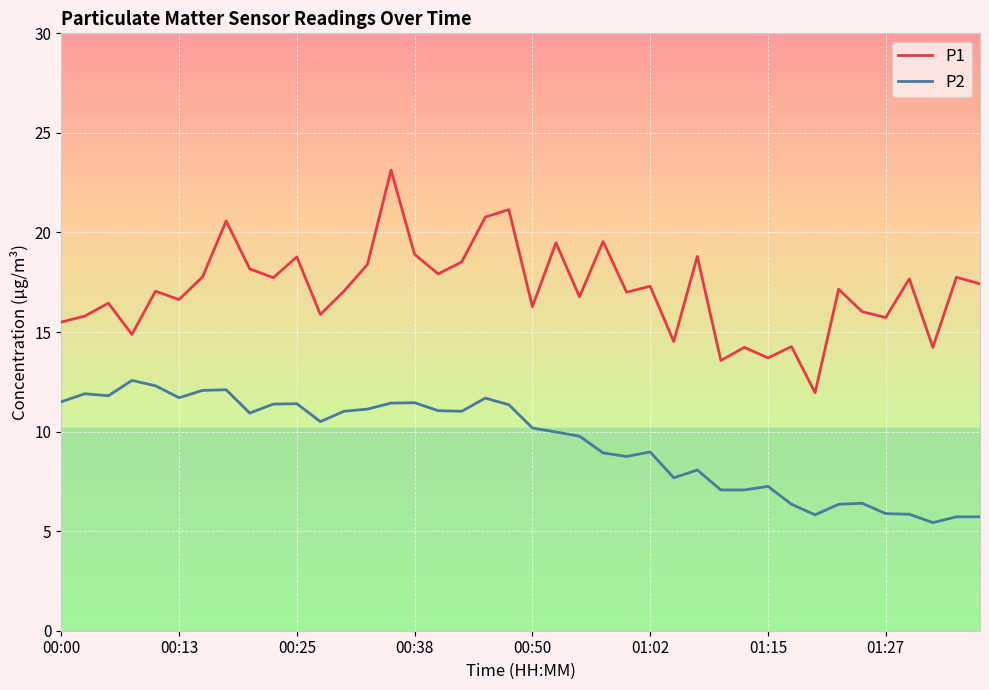

What is the difference between the maximum and minimum values in the P2 series?

7.1